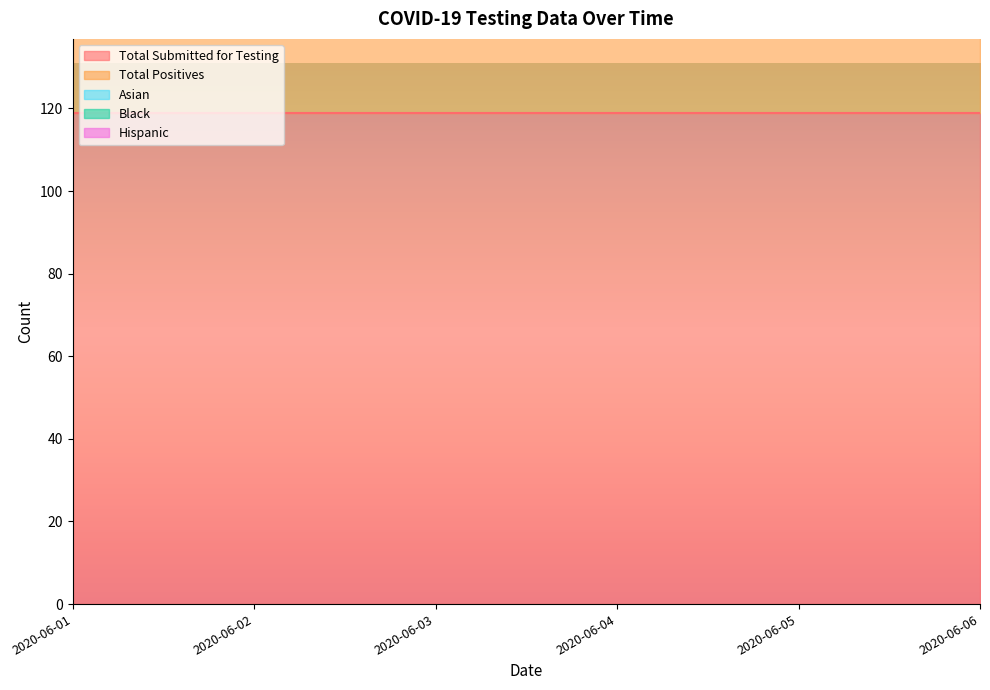

Between 2020-06-02 and 2020-06-04, which is larger?

2020-06-02